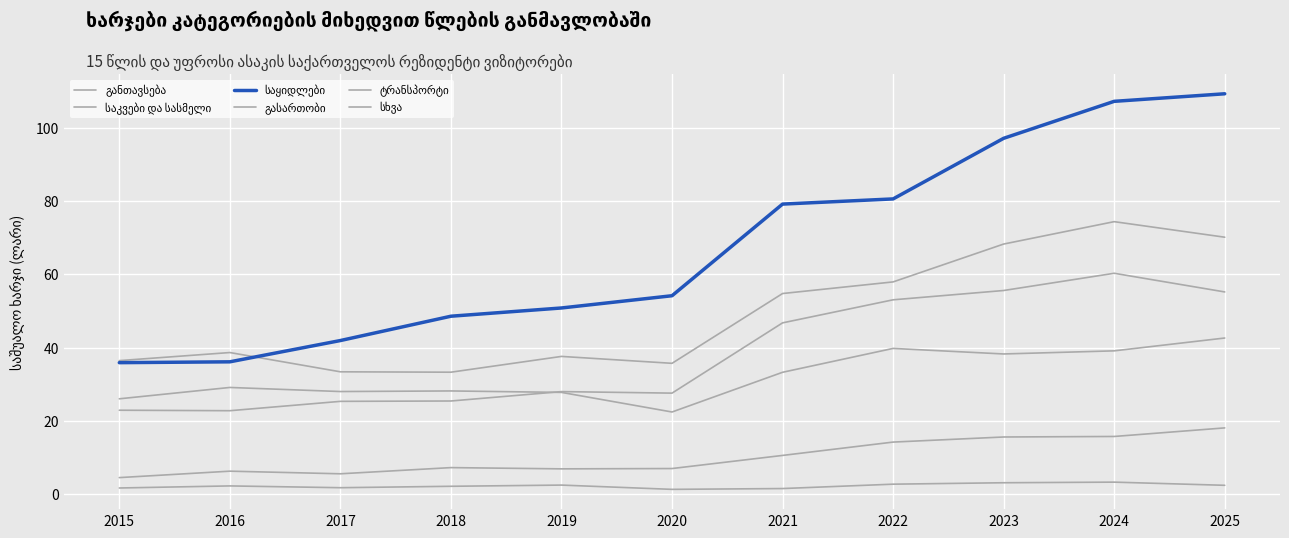

How many lines are shown in the chart?

6